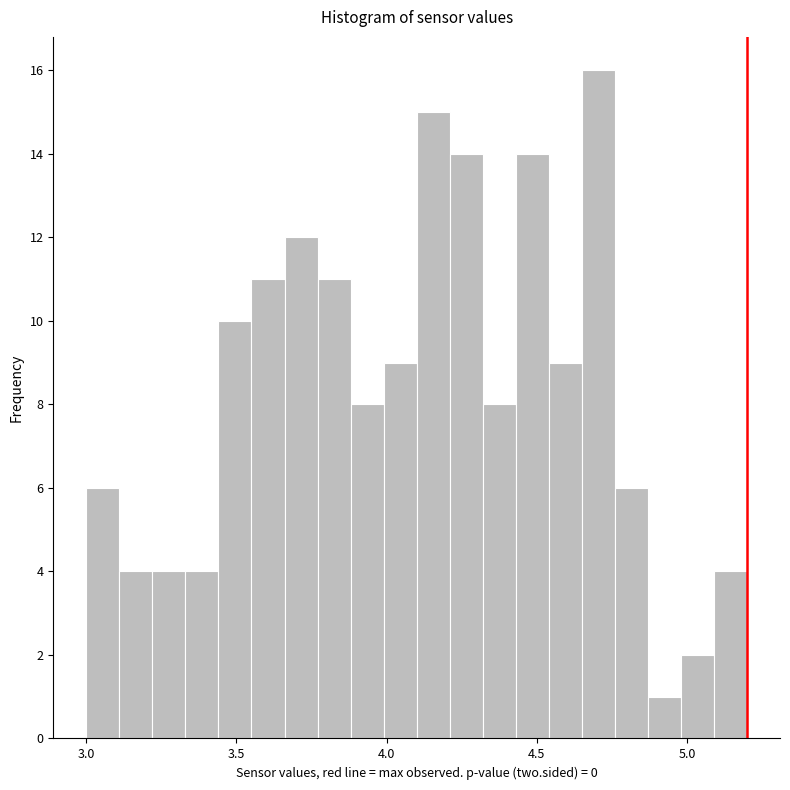

Around what value on the x-axis is the tallest bar? Give the approximate position of its centre, as read against the axis.

4.70